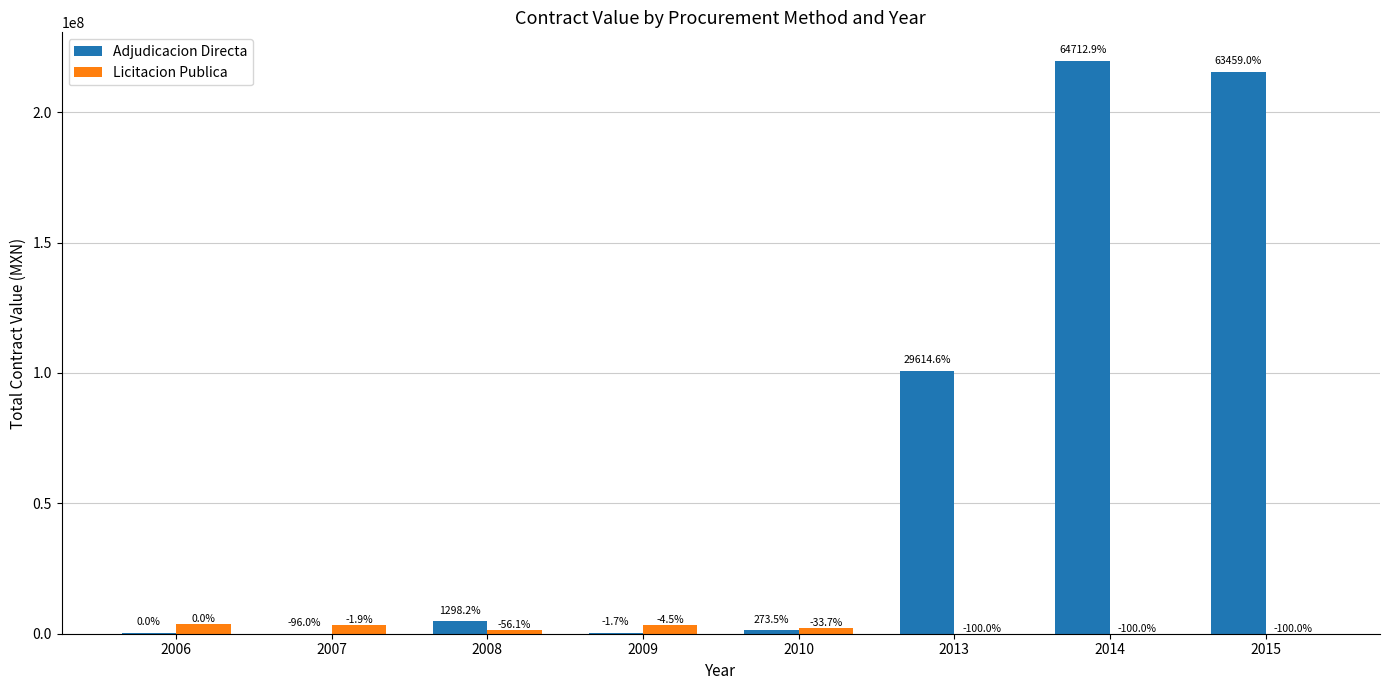

Is it true that Licitacion Publica equals 0.0 at 2014?

True